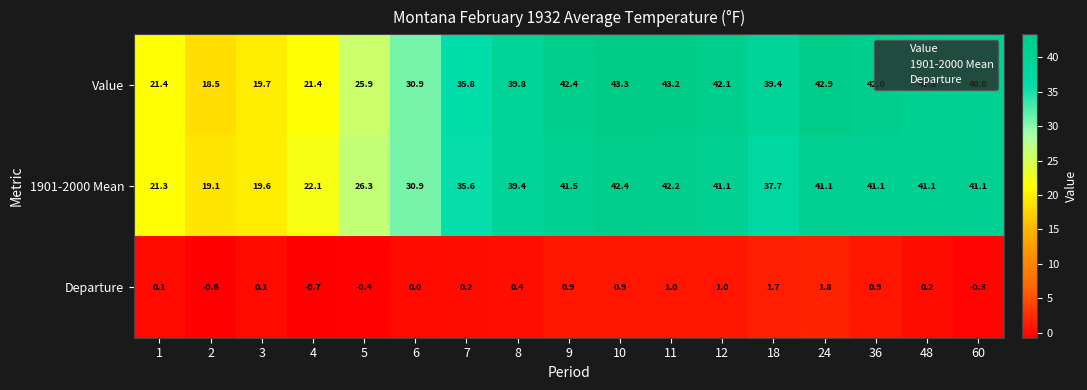

Which category has the highest value across all series?

10